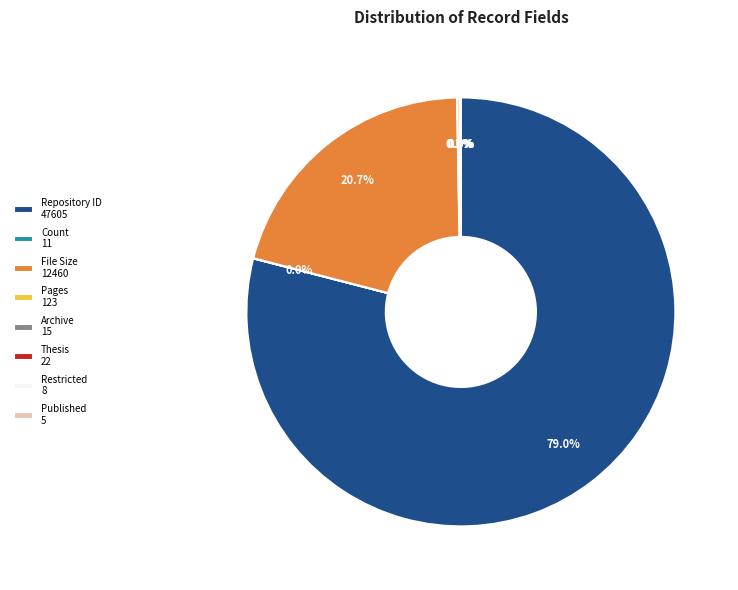

Is the sum of Repository ID 47605 and File Size 12460 greater than half?

Yes